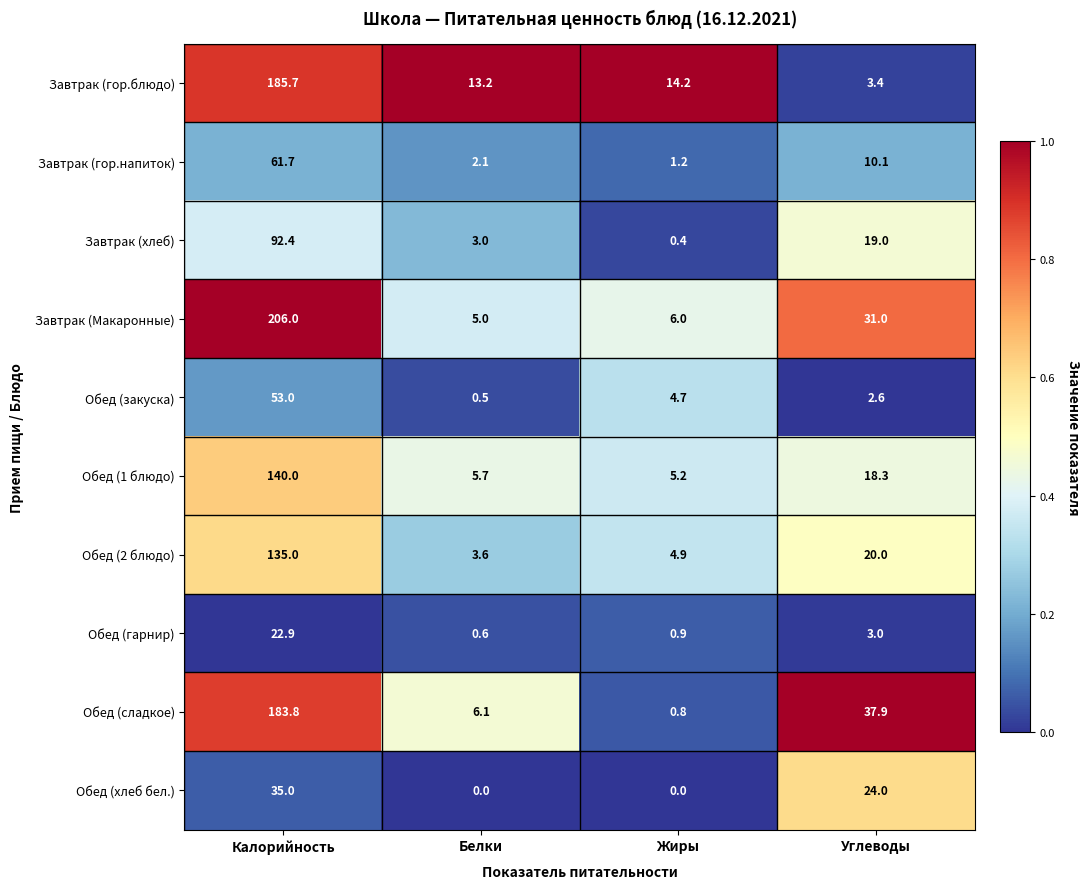

At Калорийность, list the series in order from smallest to largest.

Обед (гарнир), Обед (хлеб бел.), Обед (закуска), Завтрак (гор.напиток), Завтрак (хлеб), Обед (2 блюдо), Обед (1 блюдо), Обед (сладкое), Завтрак (гор.блюдо), Завтрак (Макаронные)